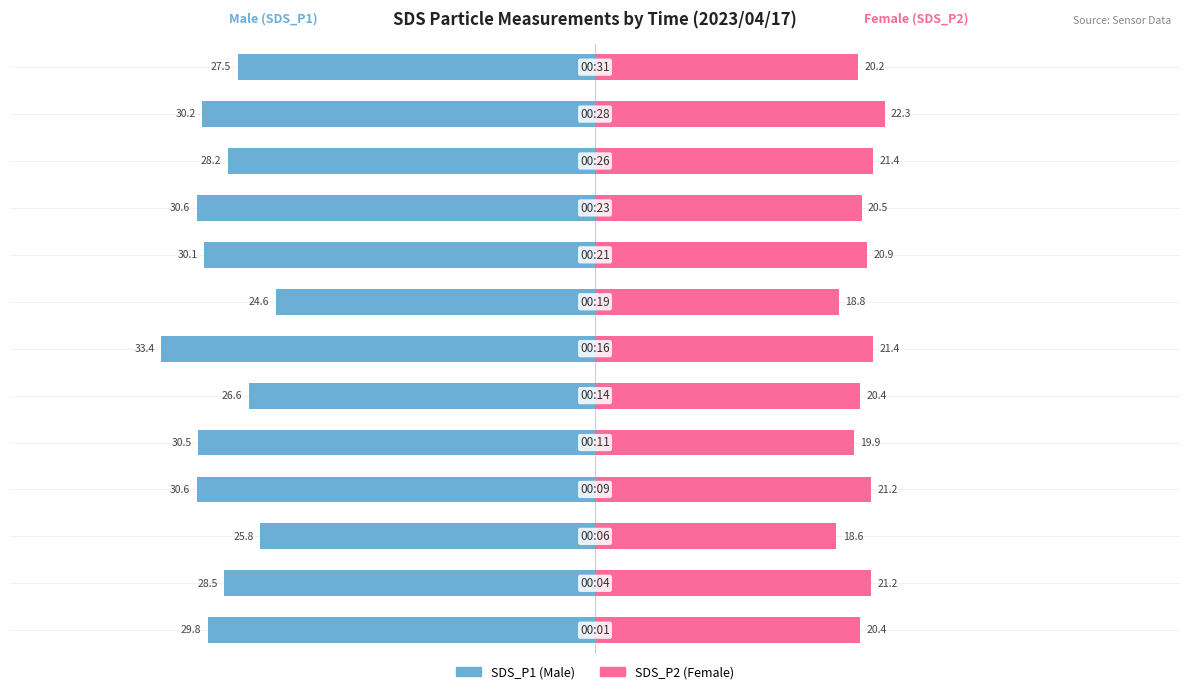

What are all the series names shown in the legend?

SDS_P1, SDS_P2